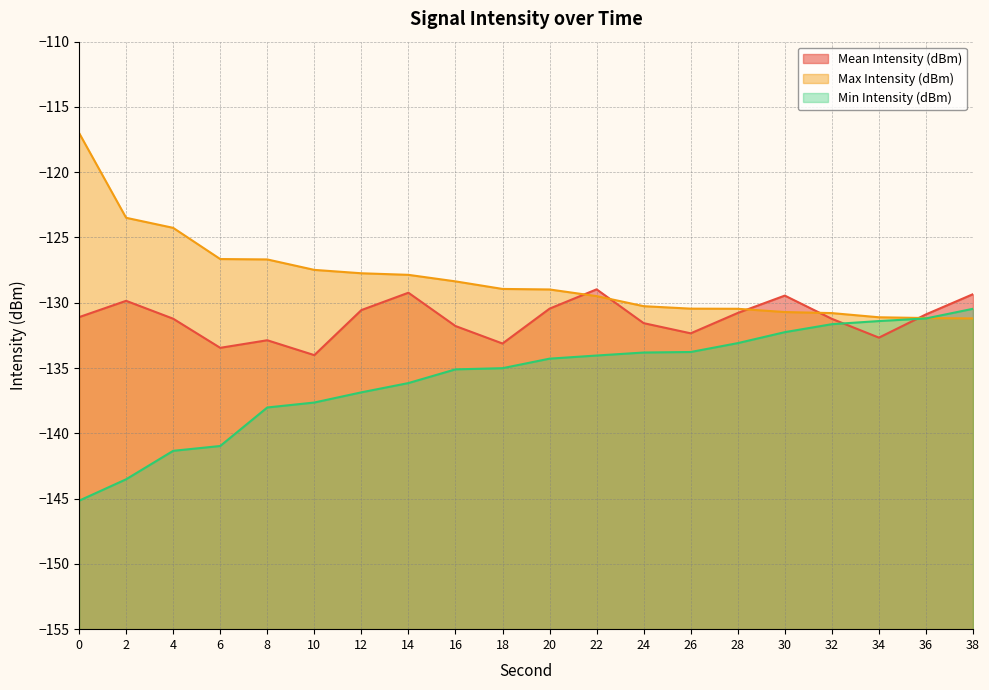

How many values in the Min Intensity (dBm) series exceed -134?

8